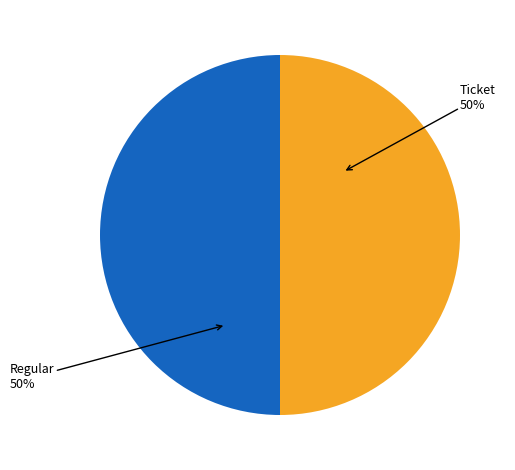

To the nearest percent, what is the average slice percentage?

50%